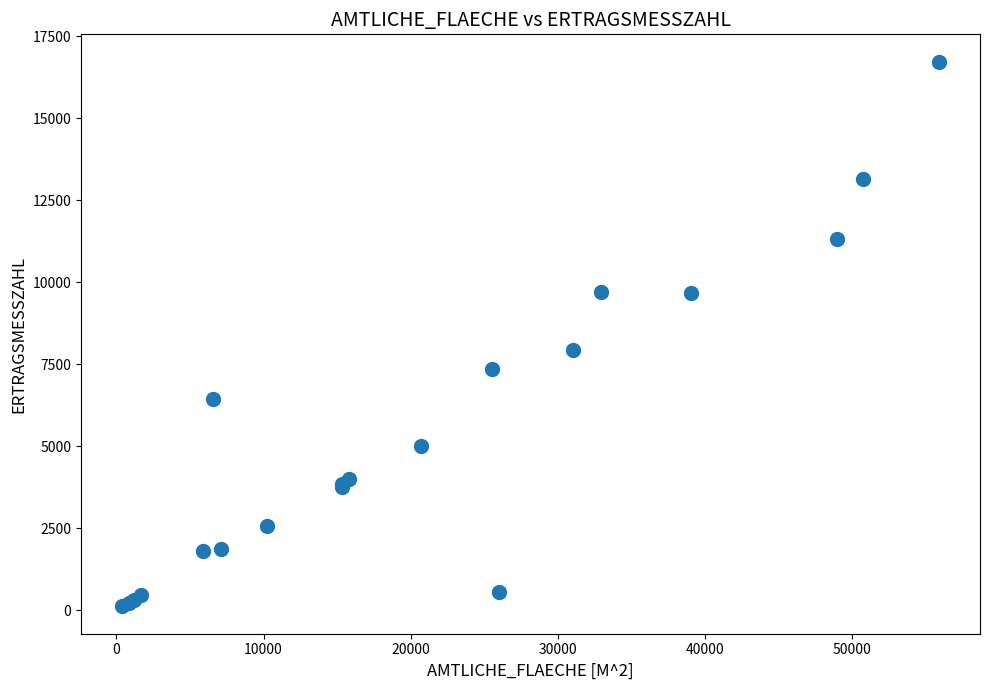

What Y value in the scatter plot is closest to 8420?

7943